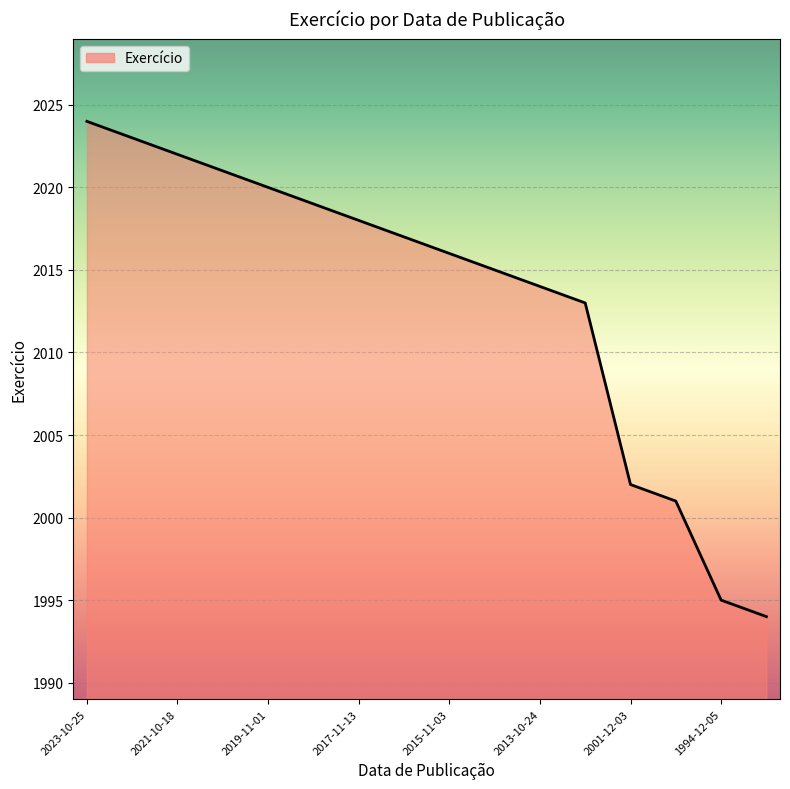

What is the greatest value displayed?

2024